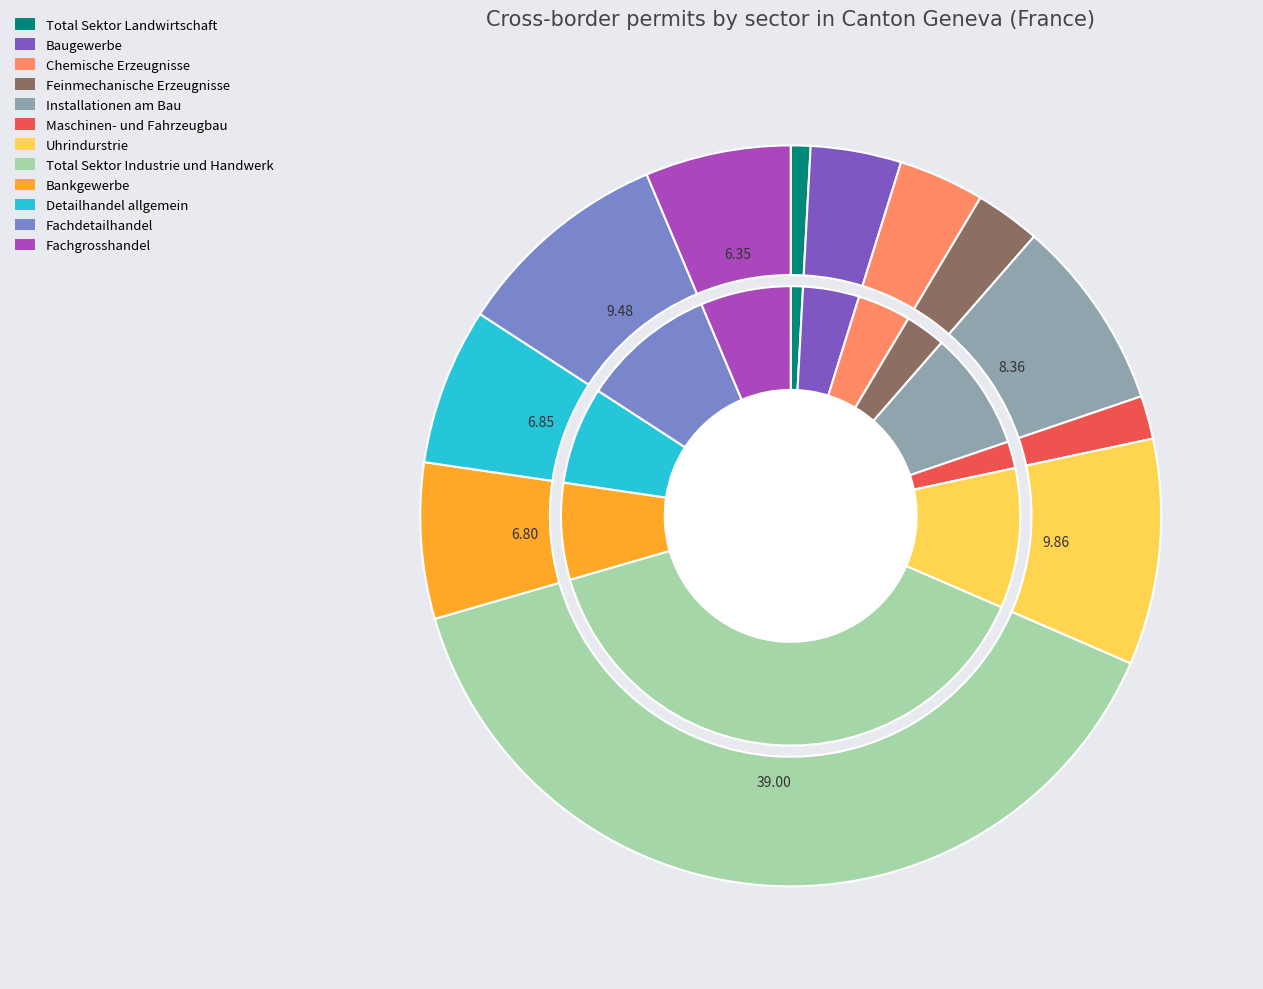

Is it true that Baugewerbe is 9% of the pie?

False